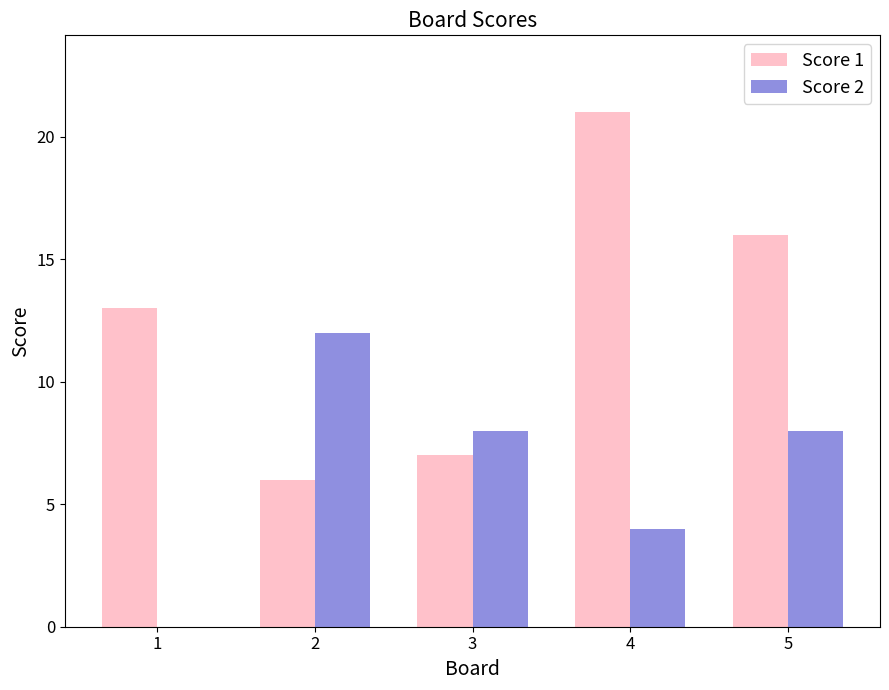

Which series has the largest total across all categories?

Score 1